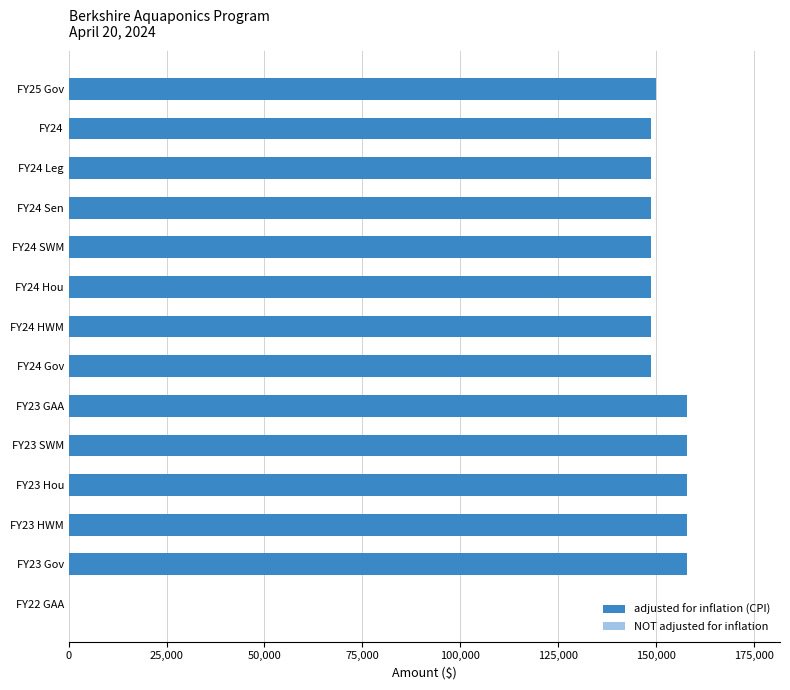

What is the ratio of the value at FY24 to the value at FY23 GAA?

0.9